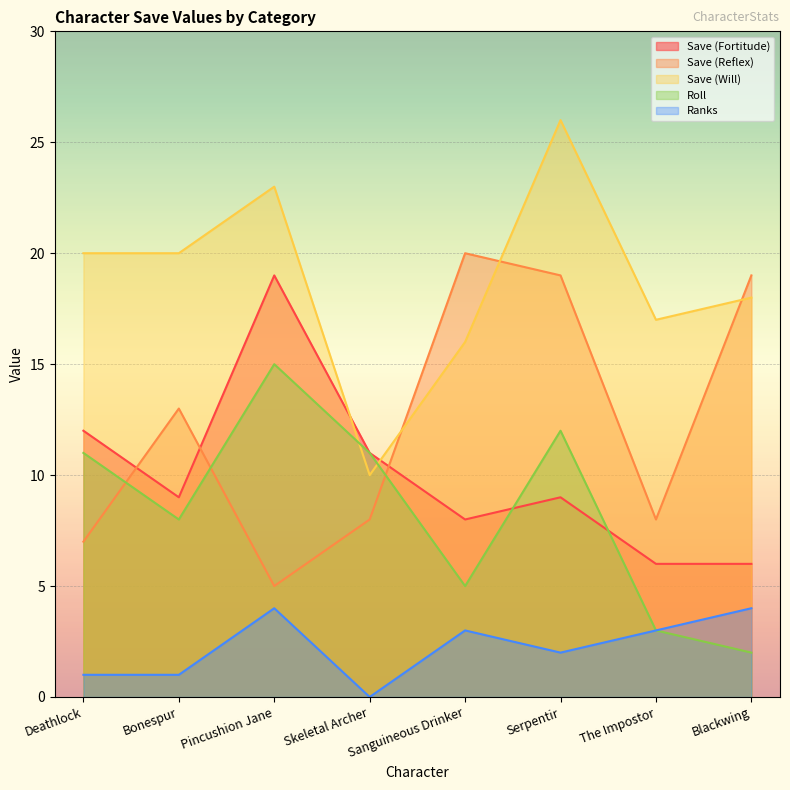

Reading right to left, what are all the values shown in this chart?

Save (Fortitude): Blackwing=6	The Impostor=6	Serpentir=9	Sanguineous Drinker=8	Skeletal Archer=11	Pincushion Jane=19	Bonespur=9	Deathlock=12
Save (Reflex): Blackwing=19	The Impostor=8	Serpentir=19	Sanguineous Drinker=20	Skeletal Archer=8	Pincushion Jane=5	Bonespur=13	Deathlock=7
Save (Will): Blackwing=18	The Impostor=17	Serpentir=26	Sanguineous Drinker=16	Skeletal Archer=10	Pincushion Jane=23	Bonespur=20	Deathlock=20
Roll: Blackwing=2	The Impostor=3	Serpentir=12	Sanguineous Drinker=5	Skeletal Archer=11	Pincushion Jane=15	Bonespur=8	Deathlock=11
Ranks: Blackwing=4	The Impostor=3	Serpentir=2	Sanguineous Drinker=3	Skeletal Archer=0	Pincushion Jane=4	Bonespur=1	Deathlock=1